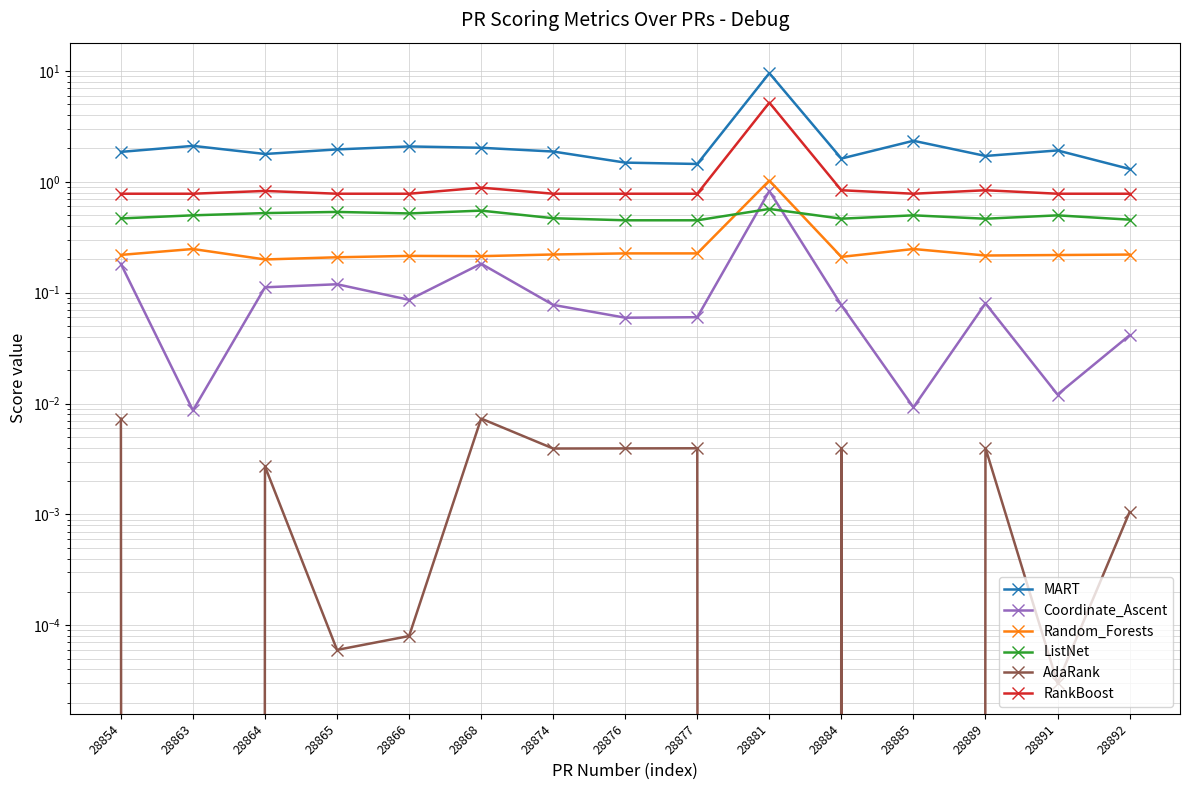

What are all the series names shown in the legend?

MART, Coordinate_Ascent, Random_Forests, ListNet, AdaRank, RankBoost